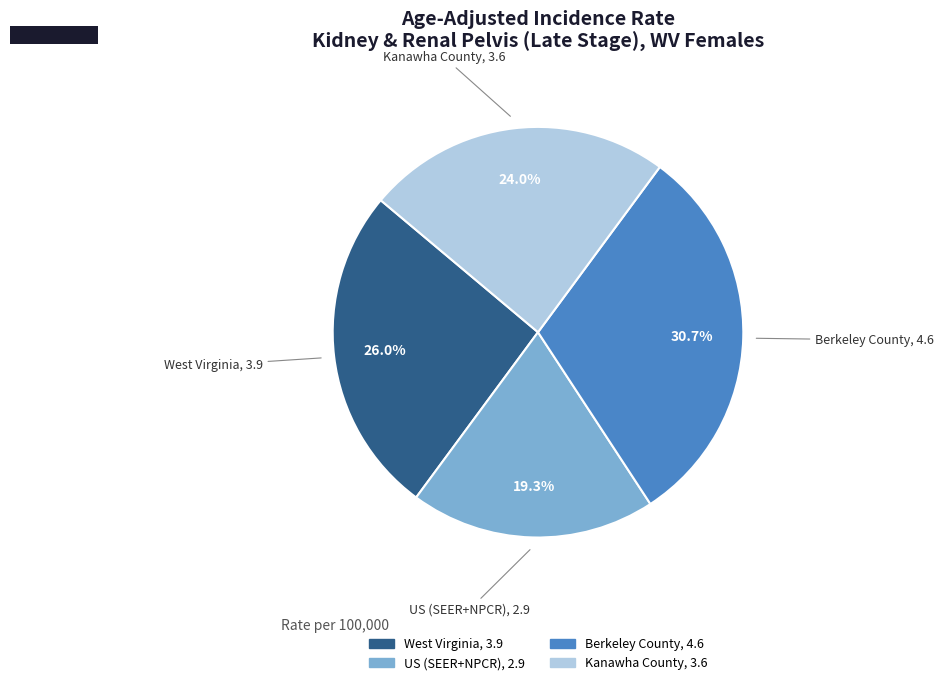

Is there any slice that represents more than half of the pie?

No